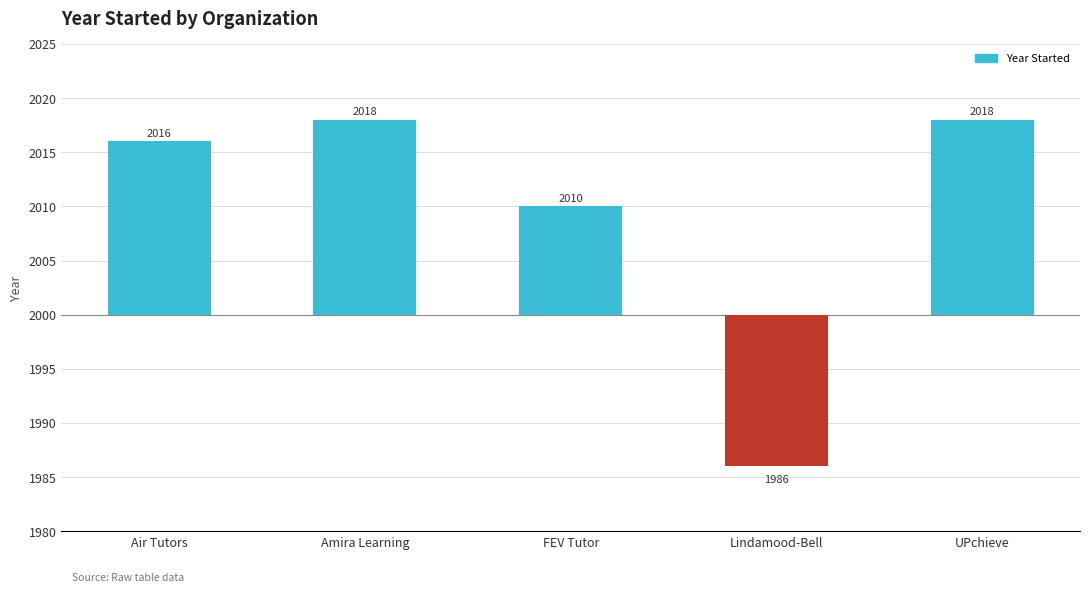

Count the number of data series in this chart.

1